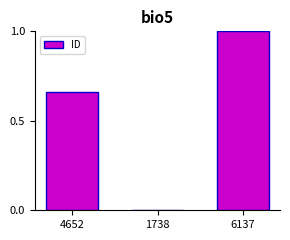

What is the change in value from 4652 to 6137?

+0.3